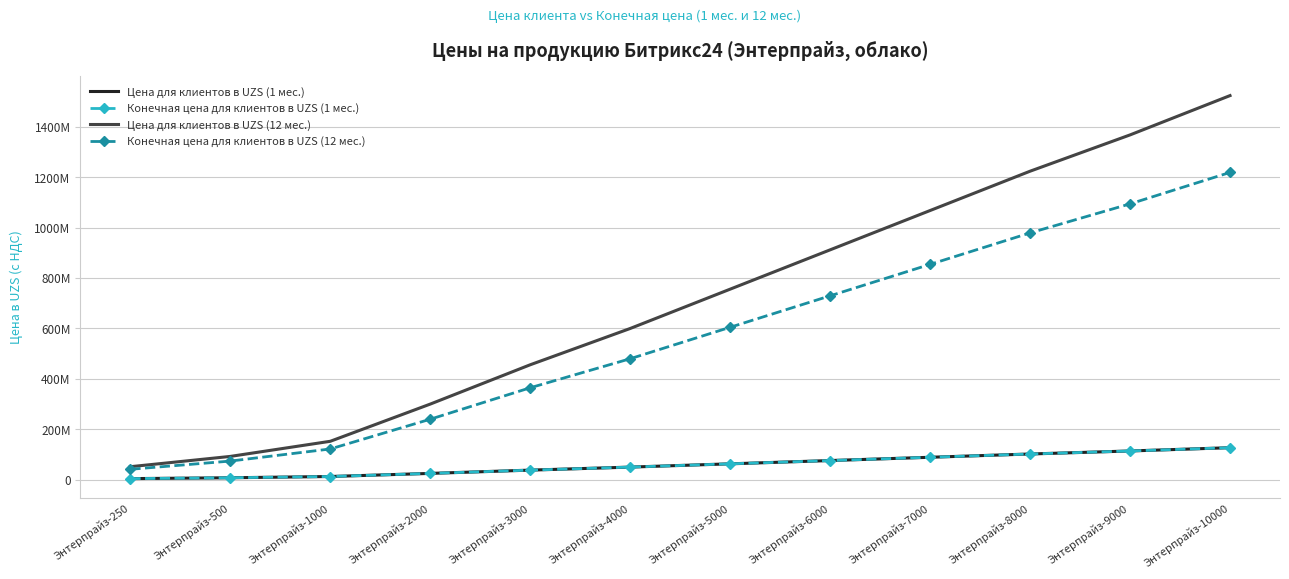

Count the number of categories in the chart.

12